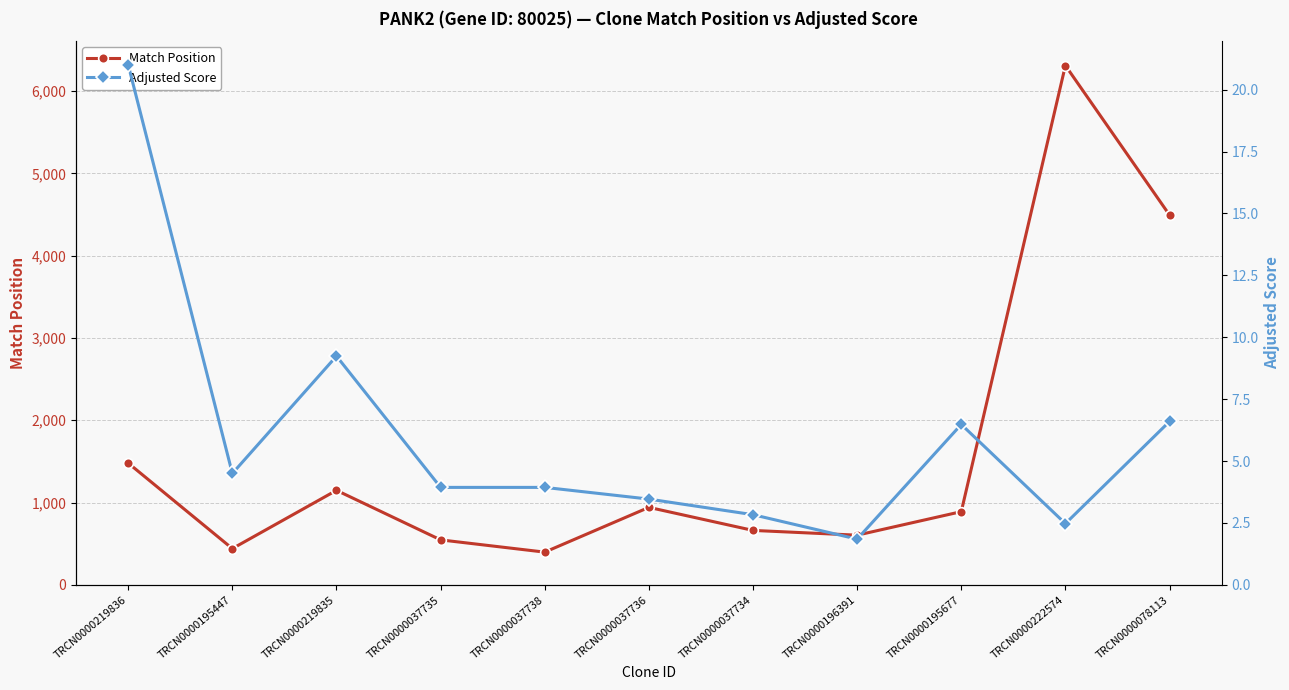

What is the label of the 9th point from the right?

TRCN0000219835